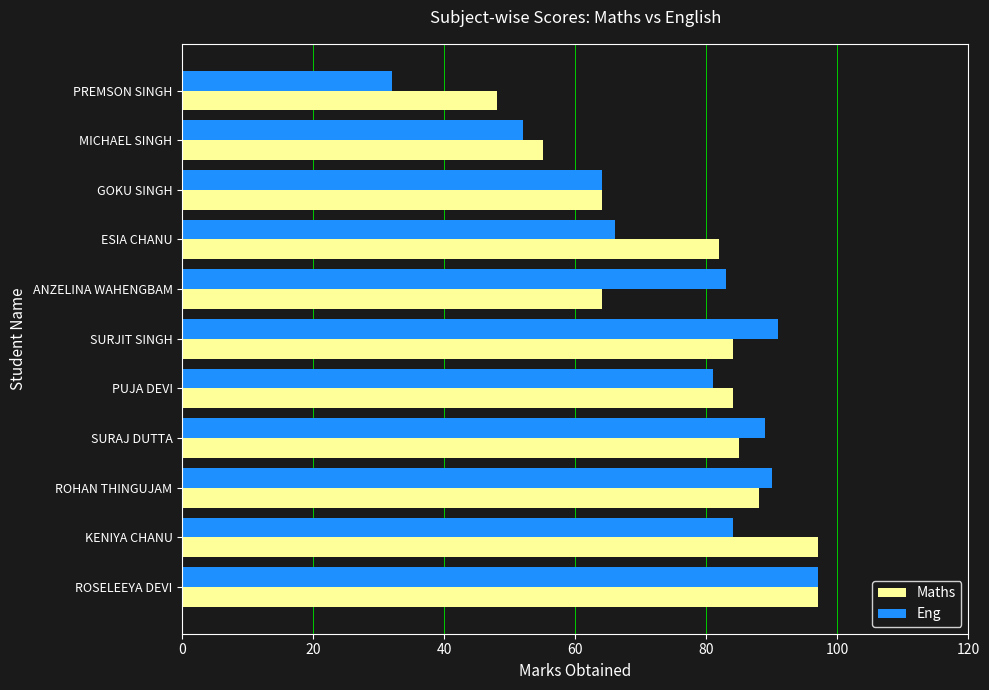

What is the spread (max minus min) of values at MICHAEL SINGH?

3